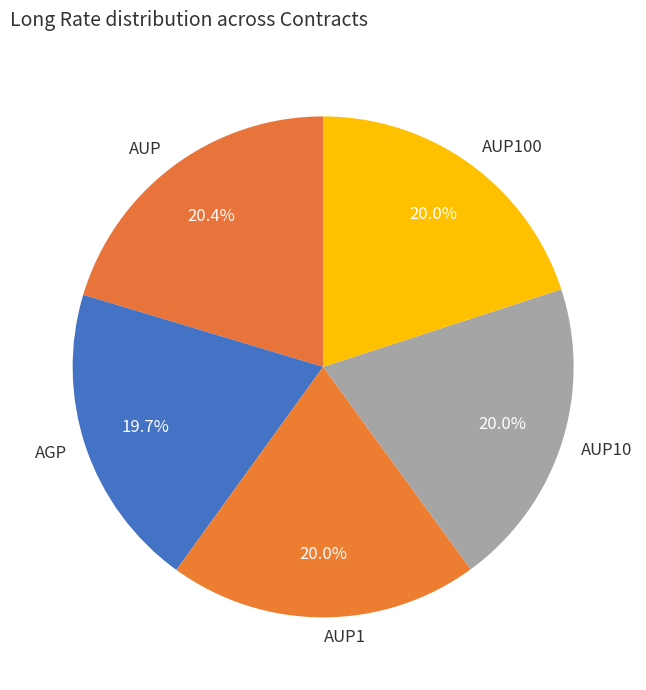

Combined, do AUP100 and AUP10 account for over 50%?

No